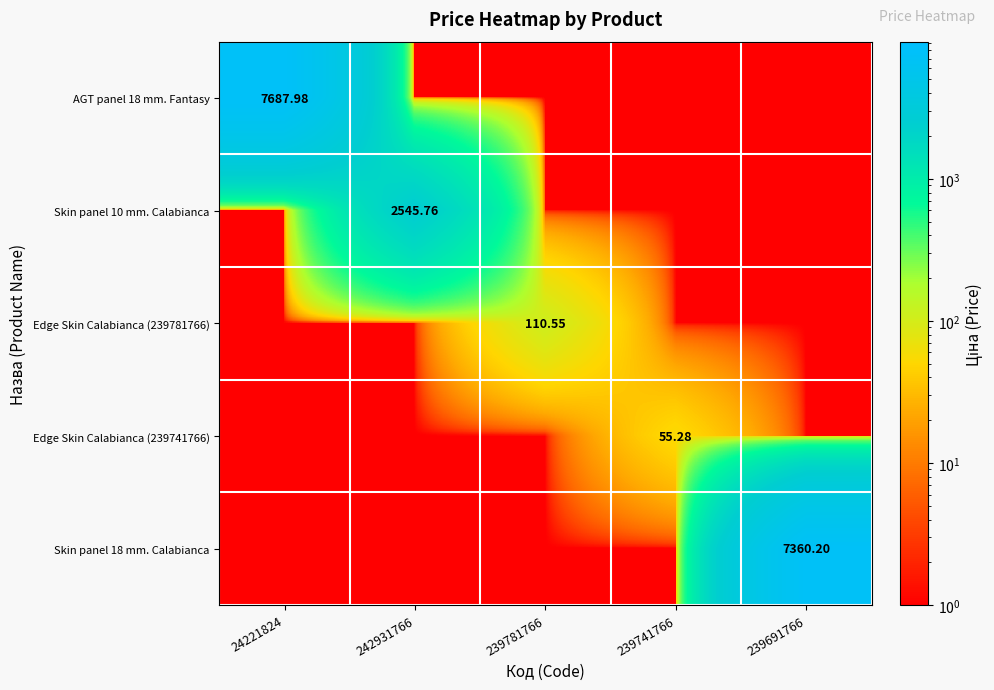

At which category does the chart reach its peak across all series?

24221824